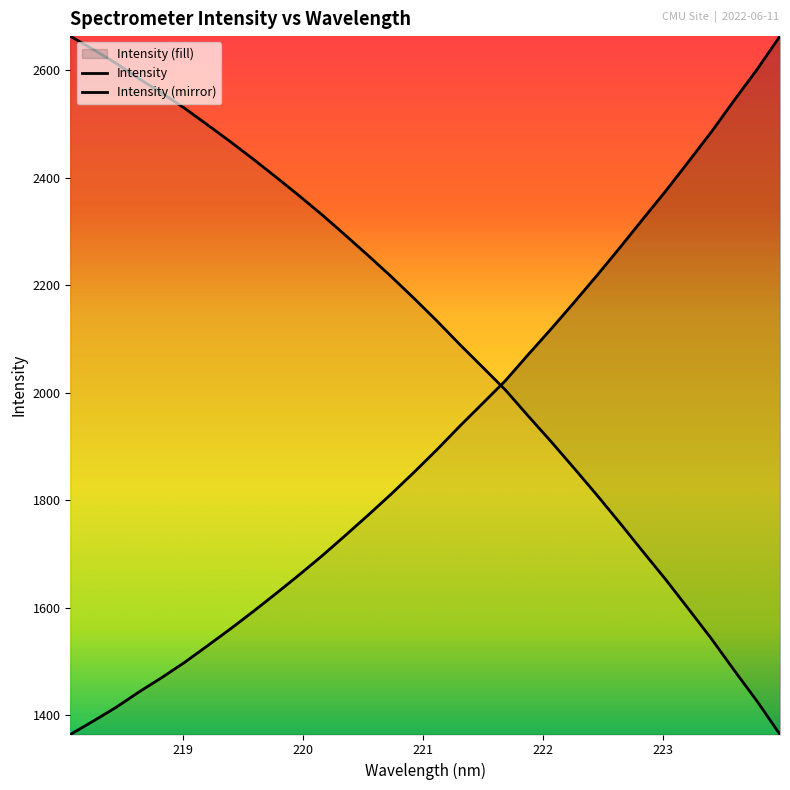

What is the lowest value of the Intensity (fill) series?

1363.8